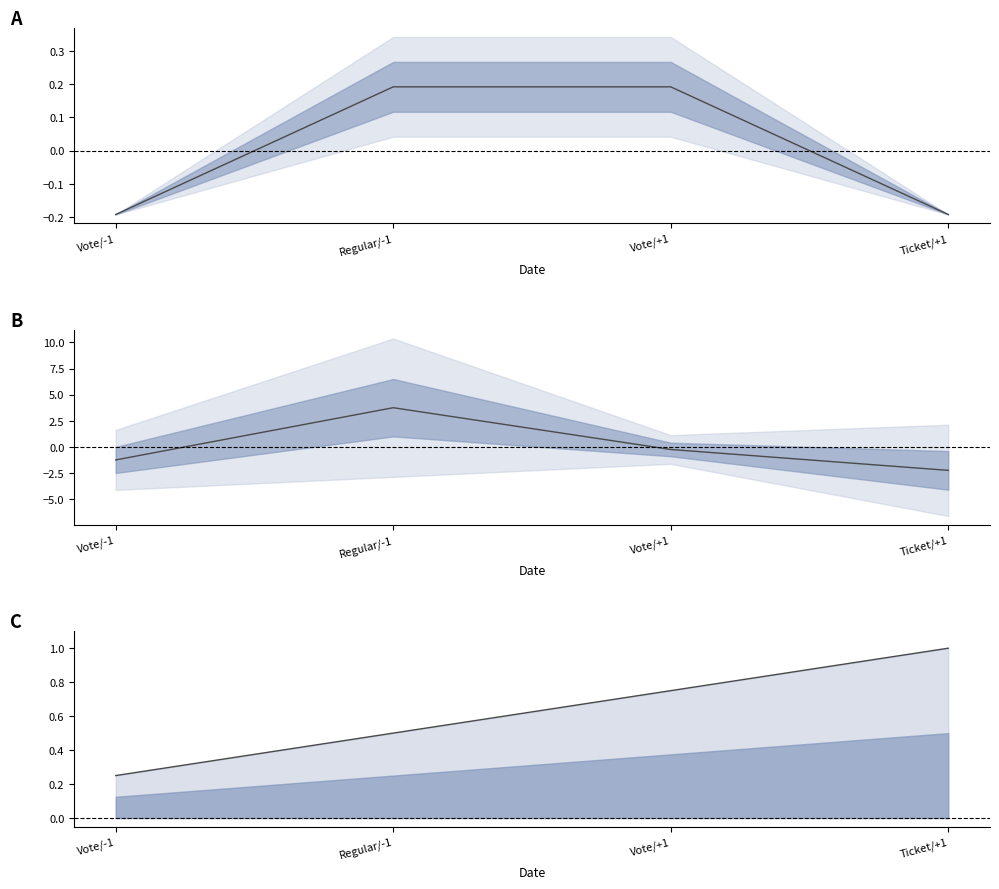

How many values in the io_index series exceed 0?

1